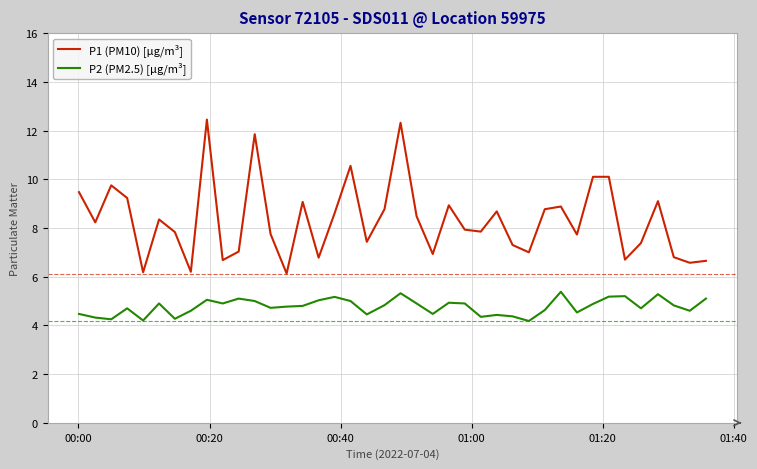

Which series has the largest total across all categories?

P1 (PM10) [µg/m³]